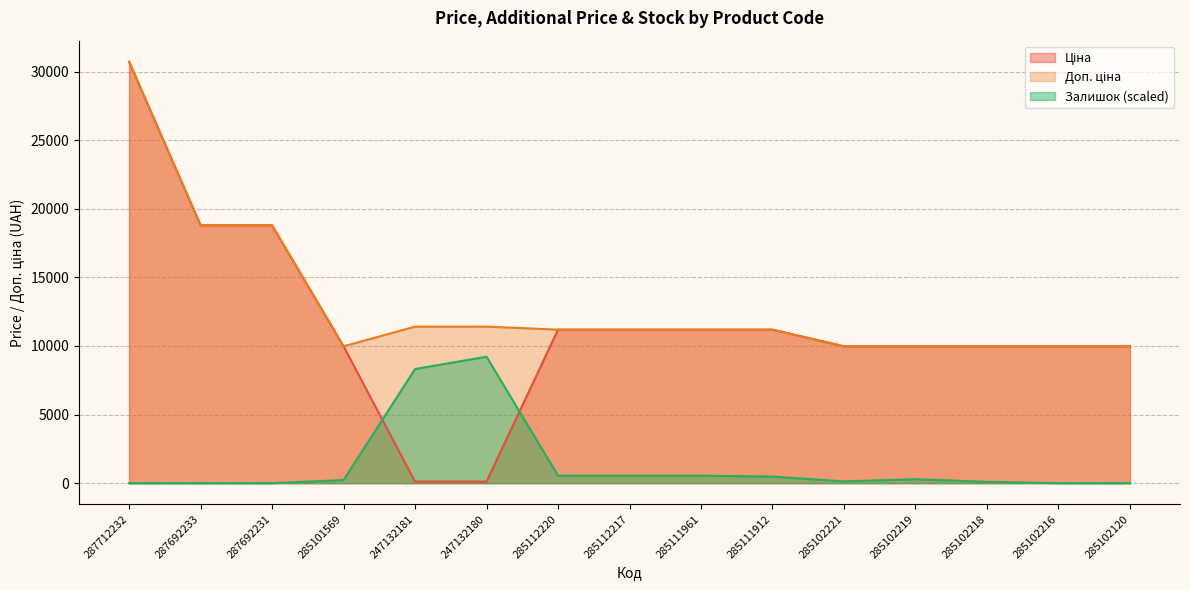

How many lines are shown in the chart?

3